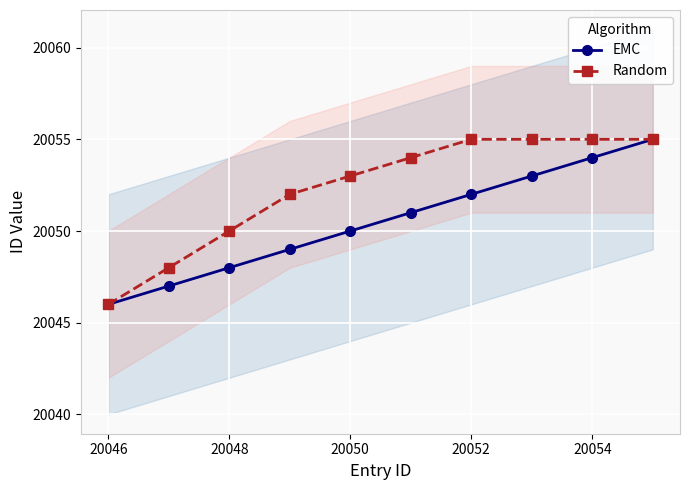

True or false: Random has a value of 20055 at 20054.

True